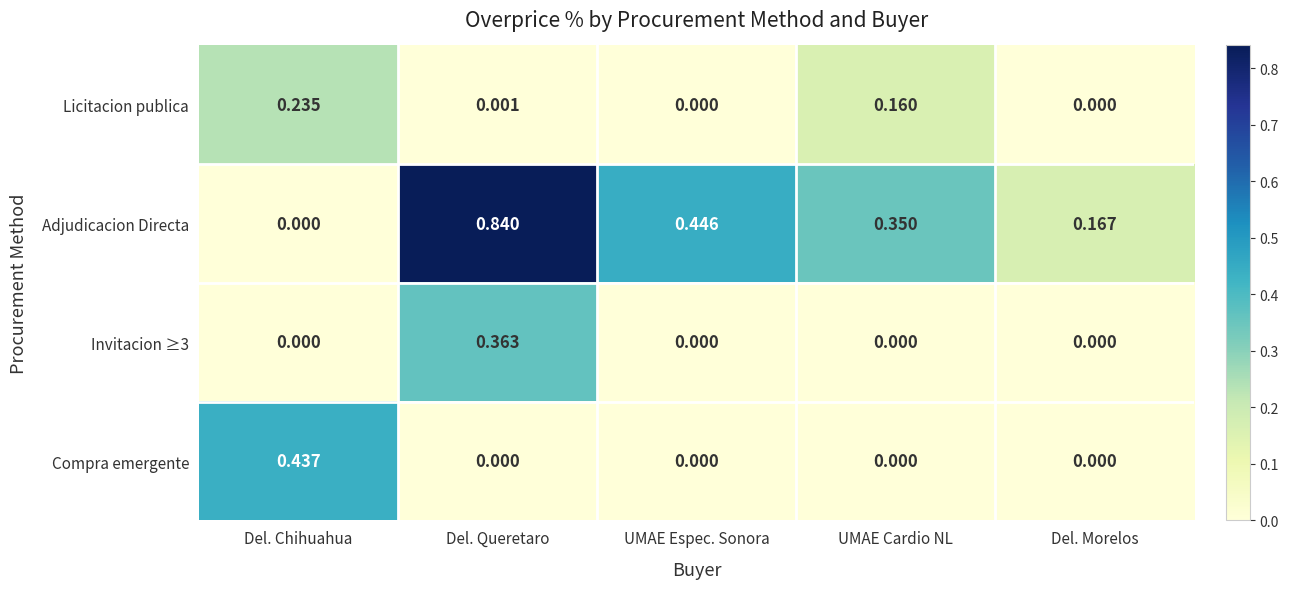

Rank the categories by Adjudicacion Directa value from highest to lowest.

Del. Queretaro, UMAE Espec. Sonora, UMAE Cardio NL, Del. Morelos, Del. Chihuahua